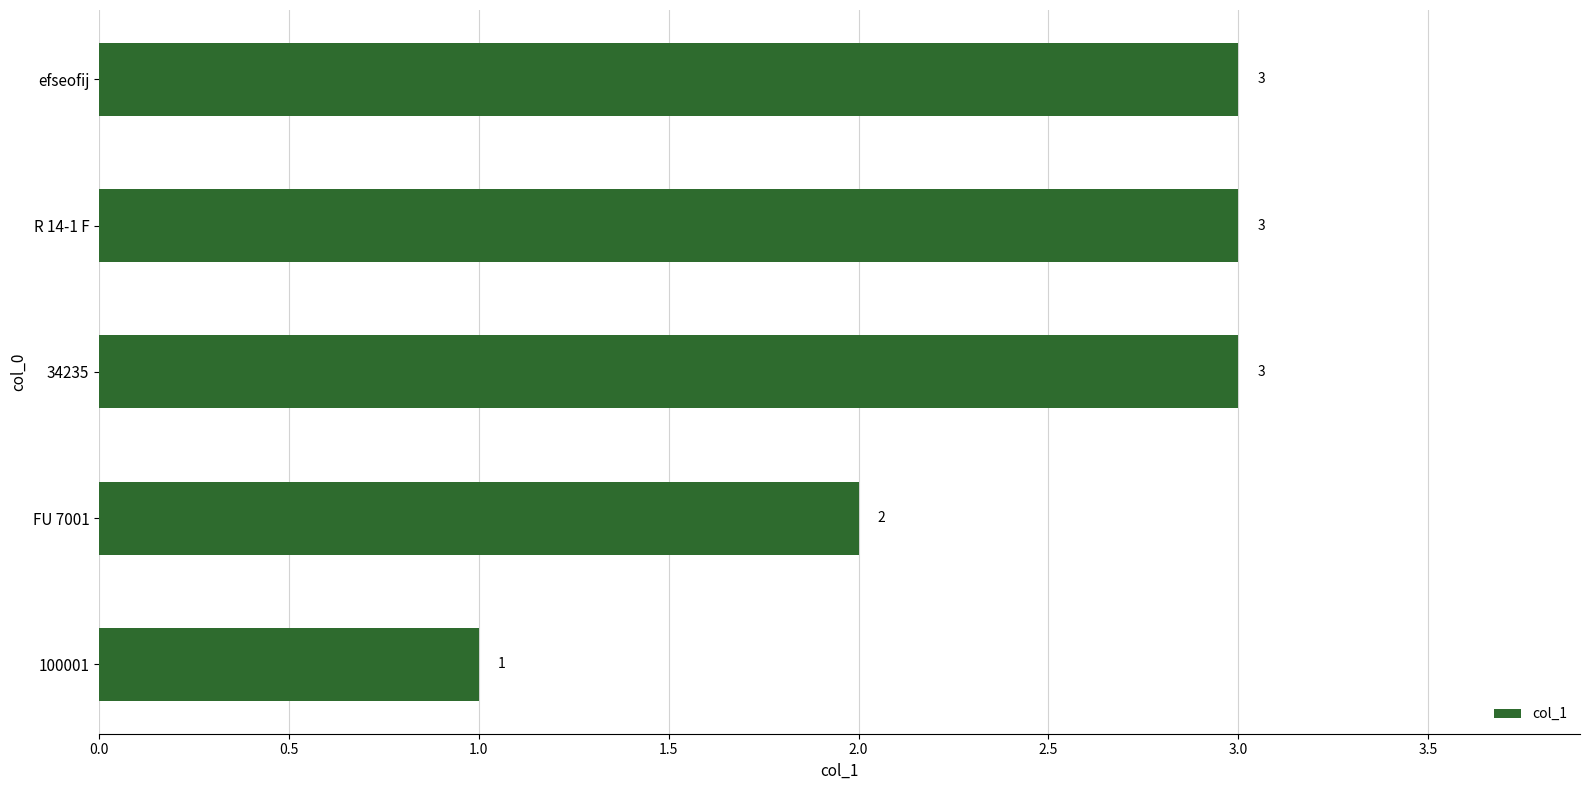

Reading top to bottom, what are all the values shown in this chart?

efseofij=3	R 14-1 F=3	34235=3	FU 7001=2	100001=1